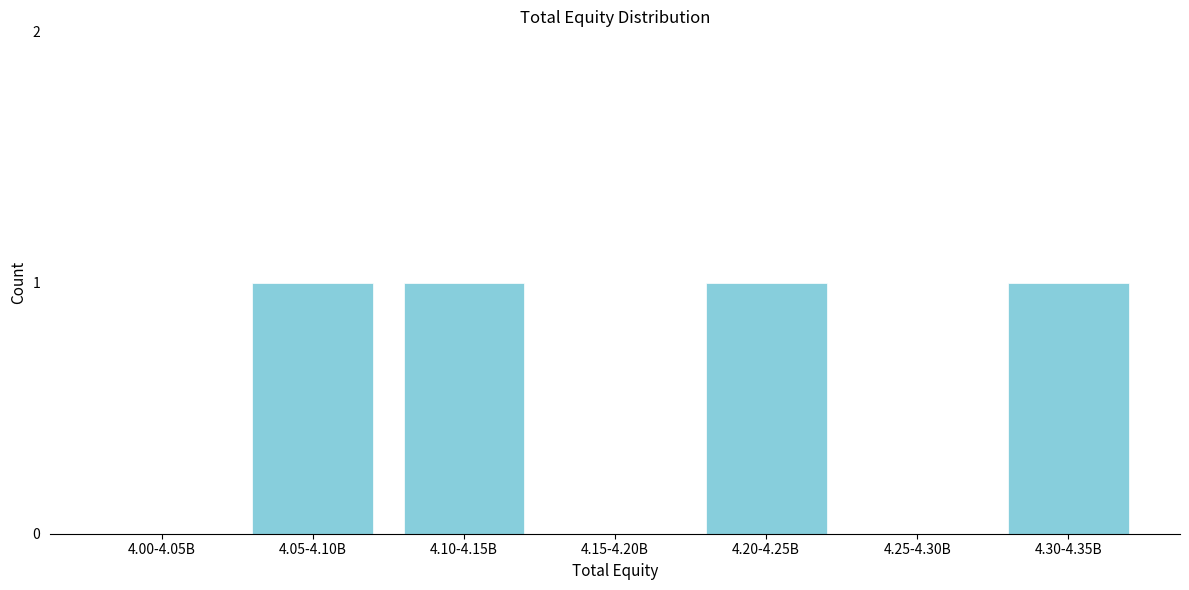

Reading left to right, extract all data points from this chart.

4.00-4.05B=0	4.05-4.10B=1	4.10-4.15B=1	4.15-4.20B=0	4.20-4.25B=1	4.25-4.30B=0	4.30-4.35B=1